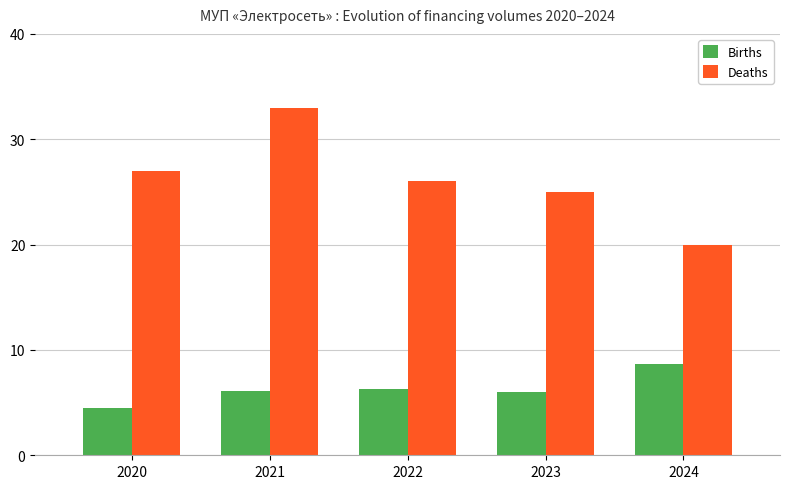

What is the sum of all Births values?

31.6